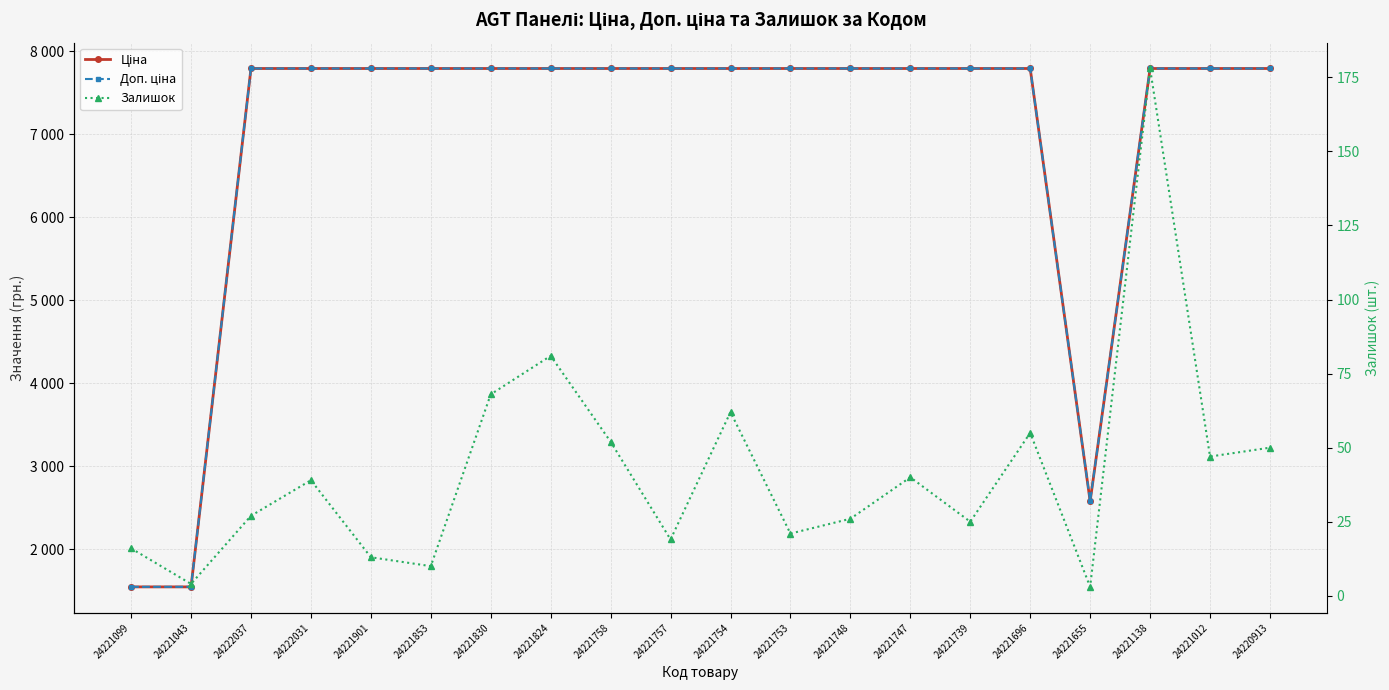

At 24221696, list the series in order from smallest to largest.

Залишок, Ціна, Доп. ціна